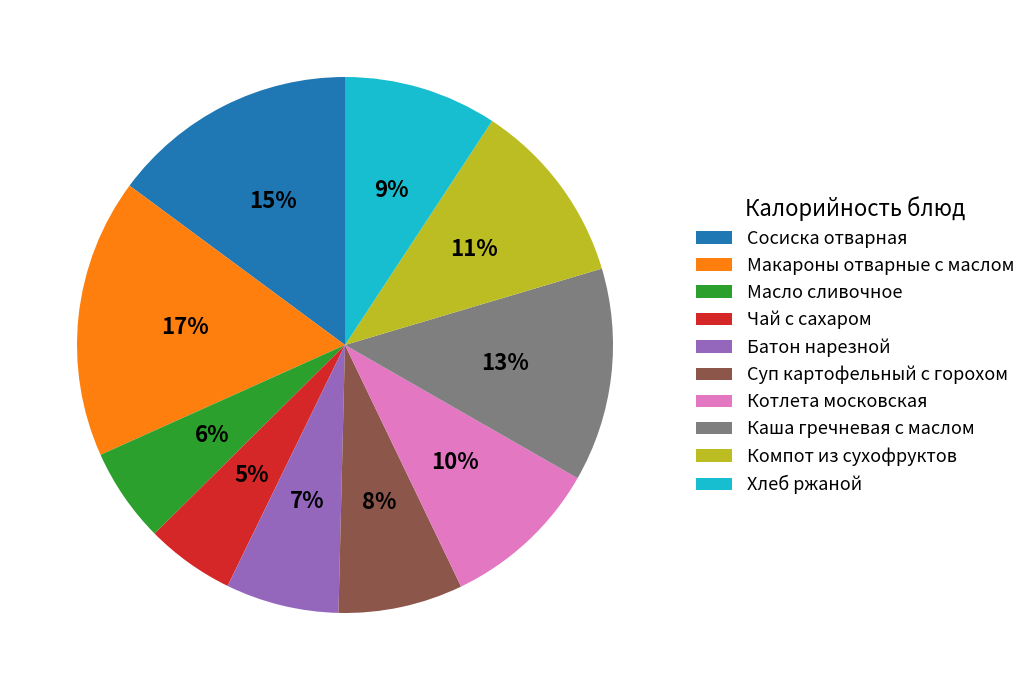

Does Батон нарезной represent more than half of the total?

No